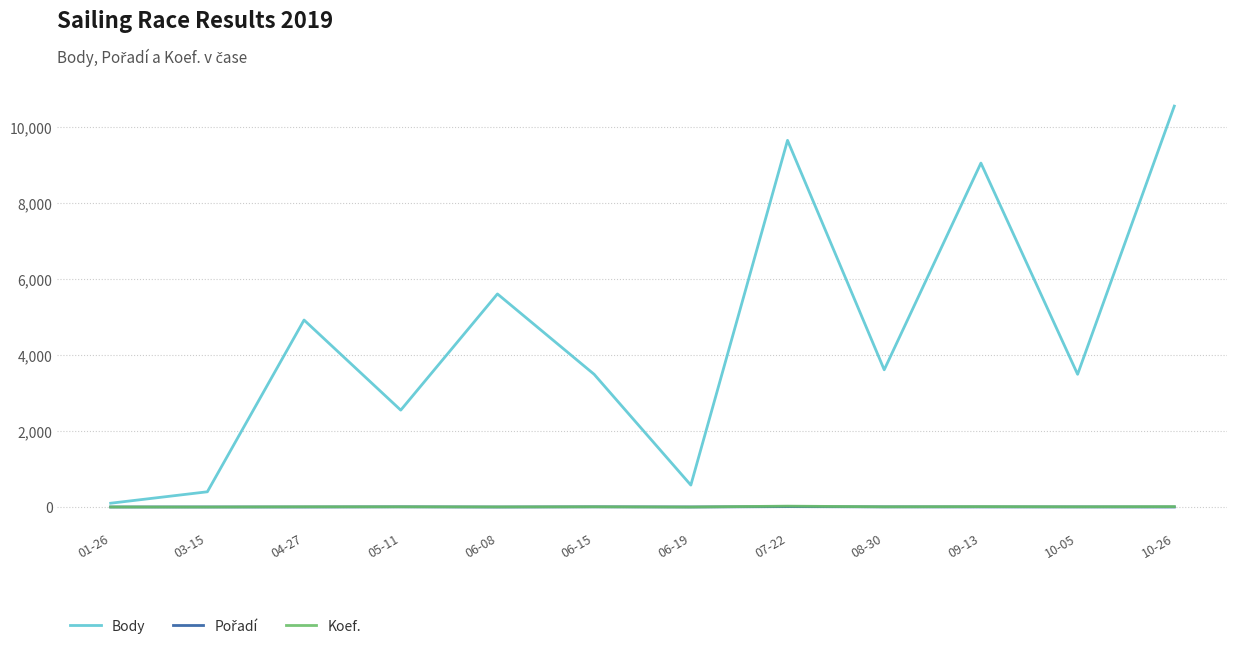

At which category is the sum across all series the highest?

10-26